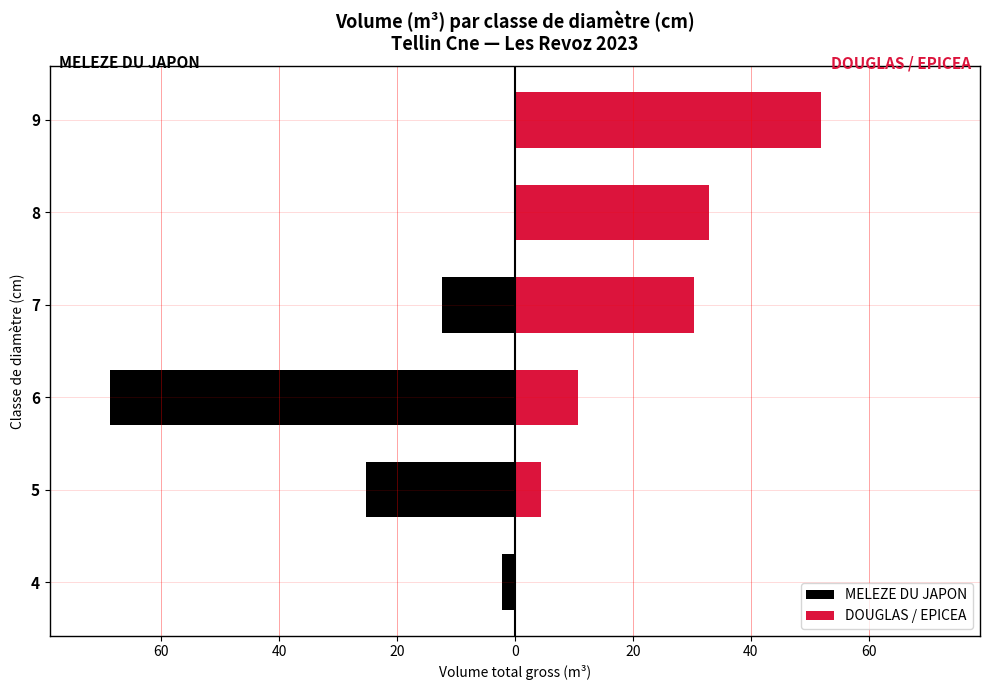

Reading left to right, list all the values displayed in this chart.

MELEZE DU JAPON: -2.2	-25.2	-68.6	-12.4	0.0	0.0
DOUGLAS / EPICEA: 0.0	4.4	10.8	30.3	33.0	51.9